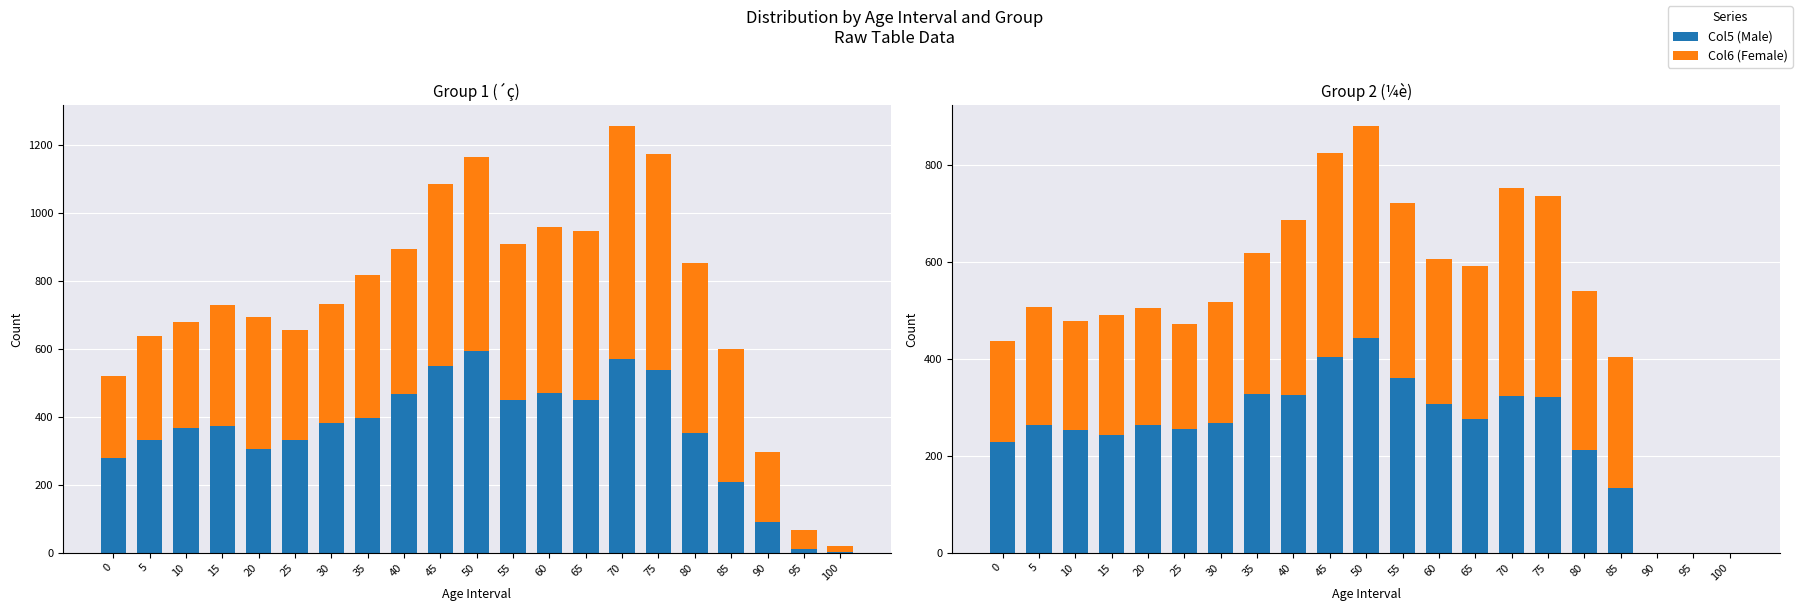

How many groups of bars are there?

21